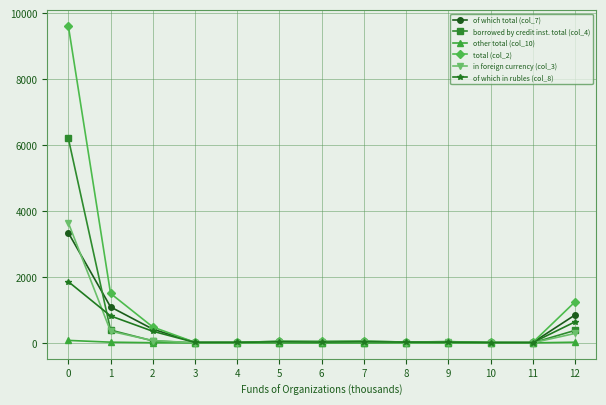

How many lines are shown in the chart?

6